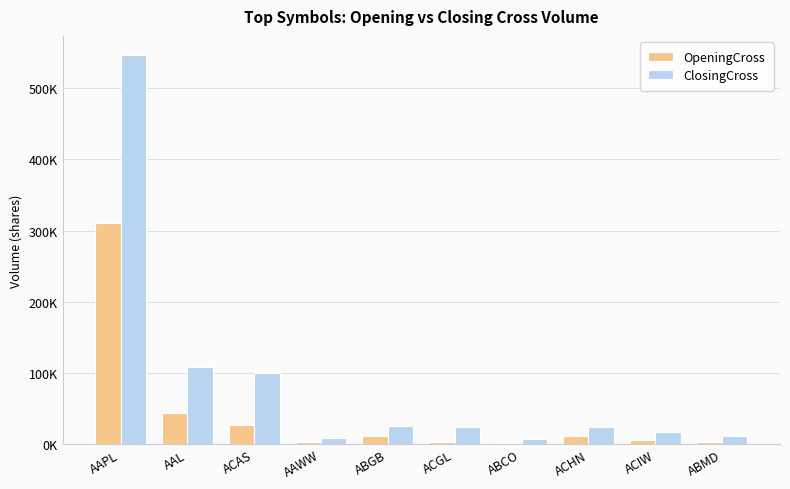

List the labels in order of OpeningCross value, largest first.

AAPL, AAL, ACAS, ABGB, ACHN, ACIW, AAWW, ACGL, ABMD, ABCO